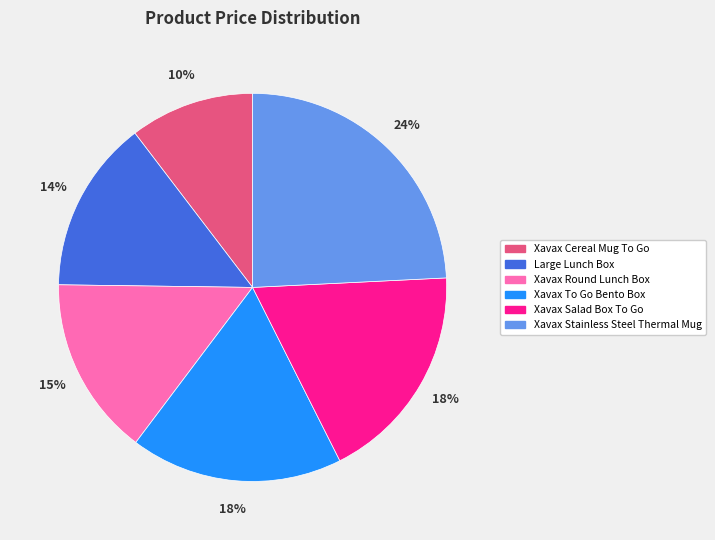

True or false: Xavax Stainless Steel Thermal Mug accounts for 24% of the total.

True